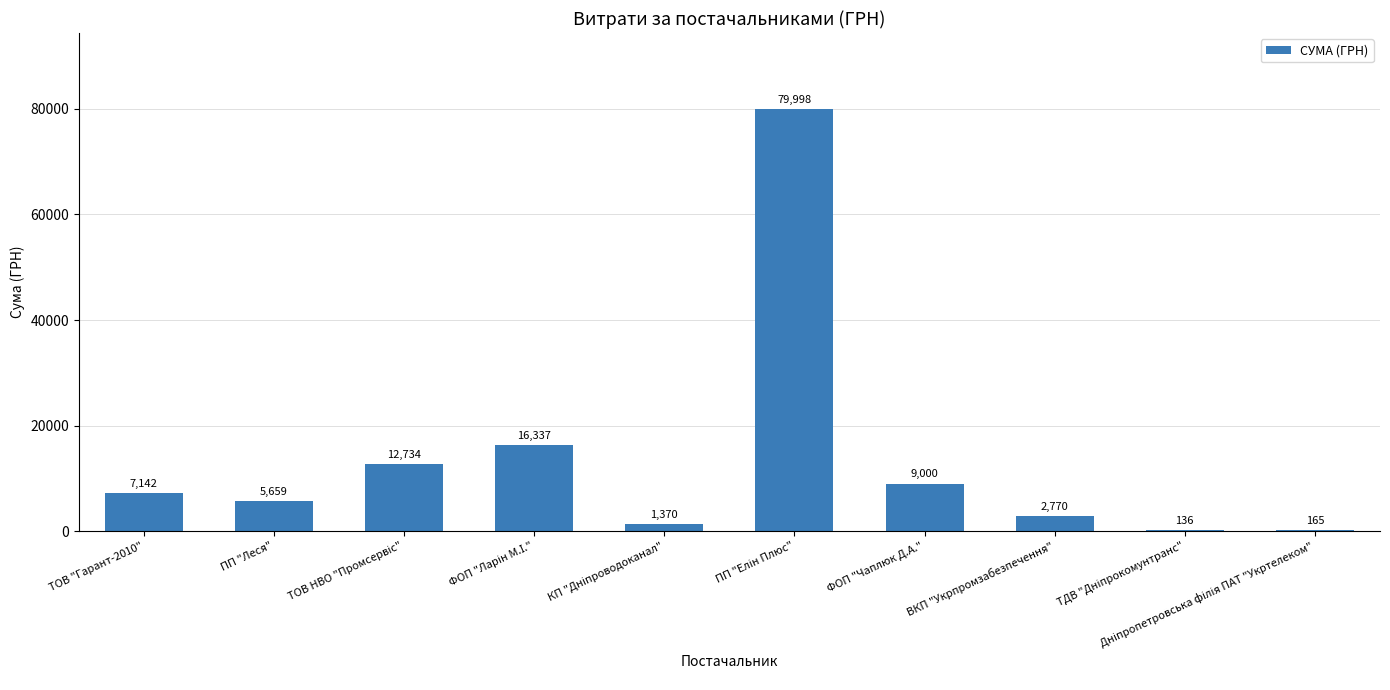

Are the bars grouped side by side (vs. stacked)?

No